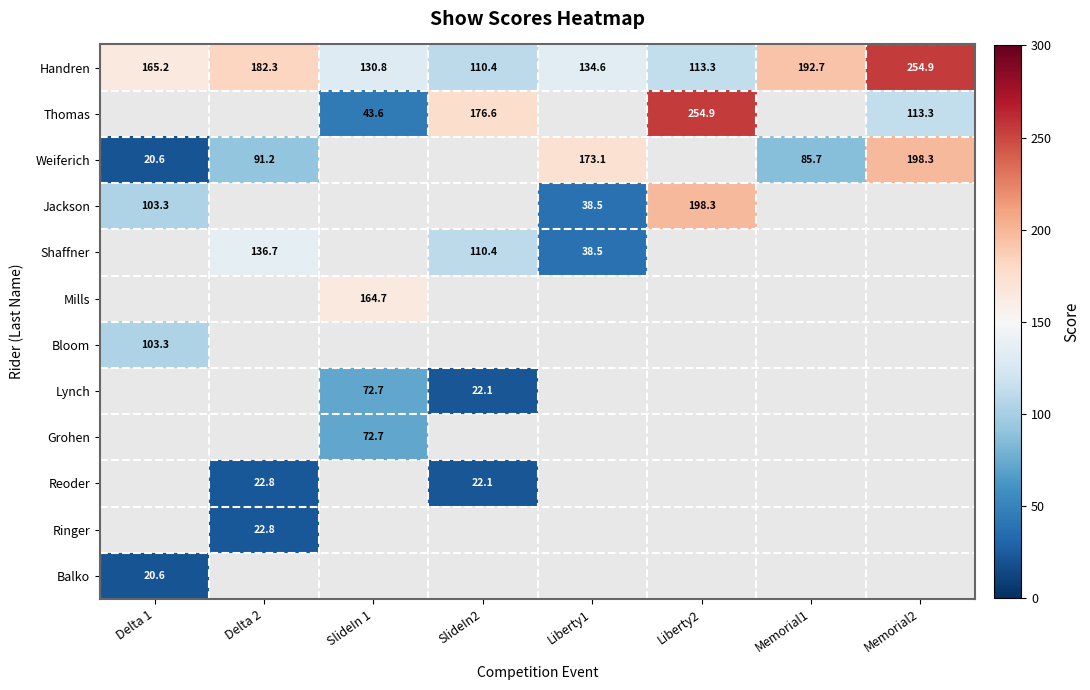

Which has a higher value, Memorial2 or SlideIn 1?

Memorial2